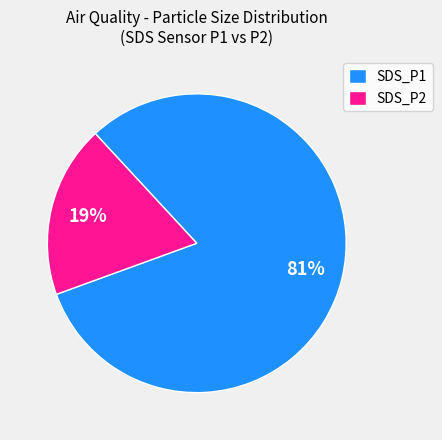

To the nearest percent, what is the combined percentage of SDS_P2 and SDS_P1?

100%